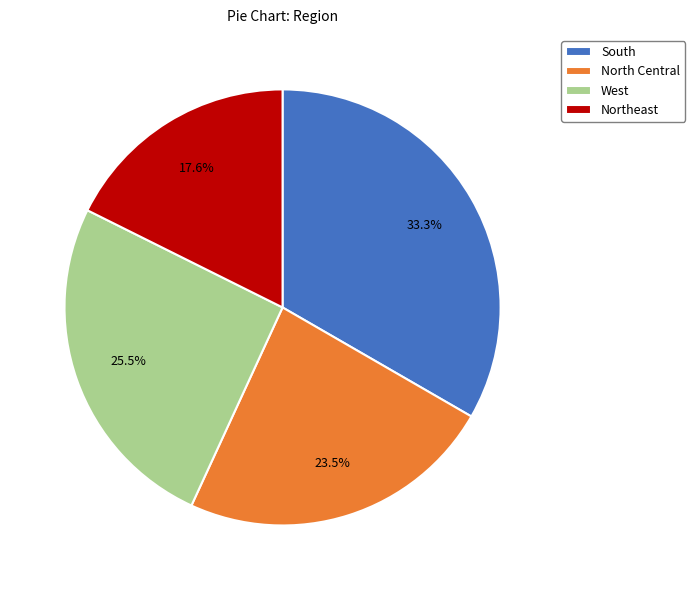

Is West the majority of the pie?

No